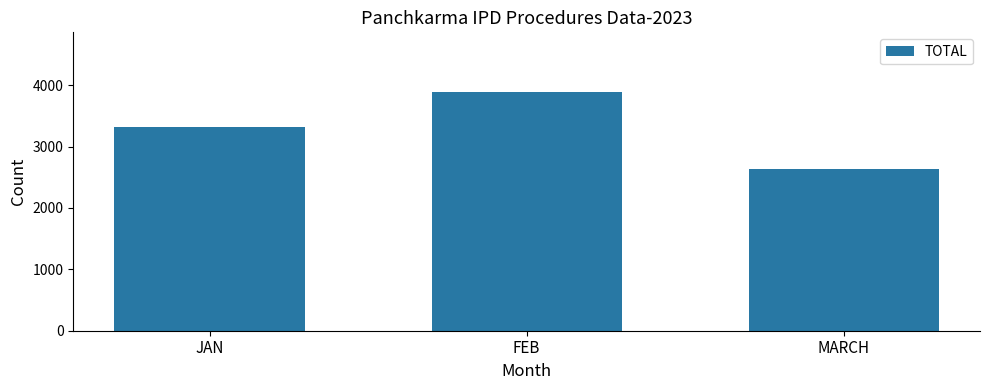

How many bars are there in total?

3